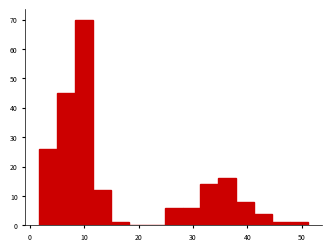

Read against the x-axis, roughly where is the centre of the tallest bar?

10